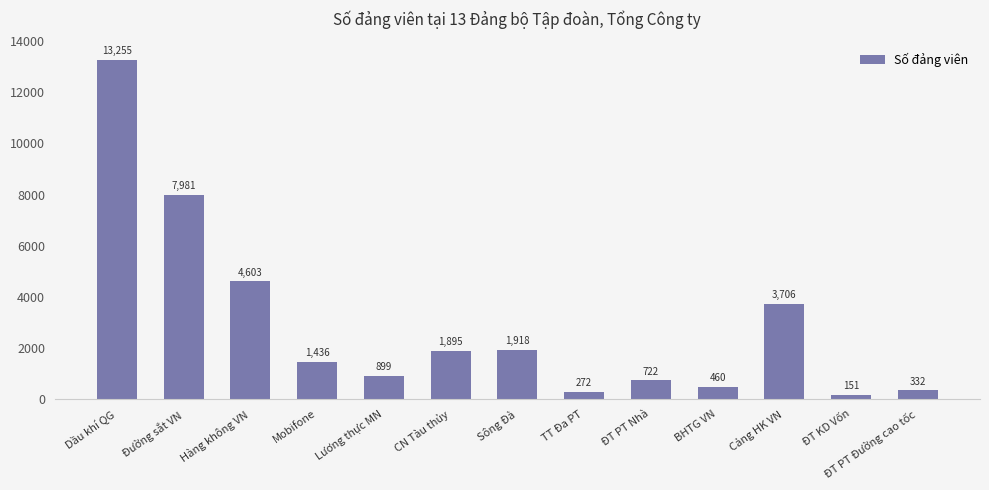

Does the chart contain stacked bars?

No